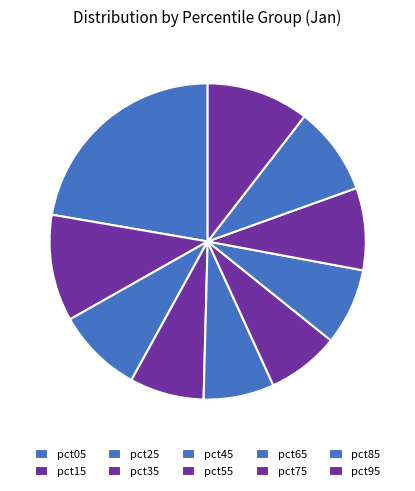

What is the change in value from pct05 to pct65?

-2.2